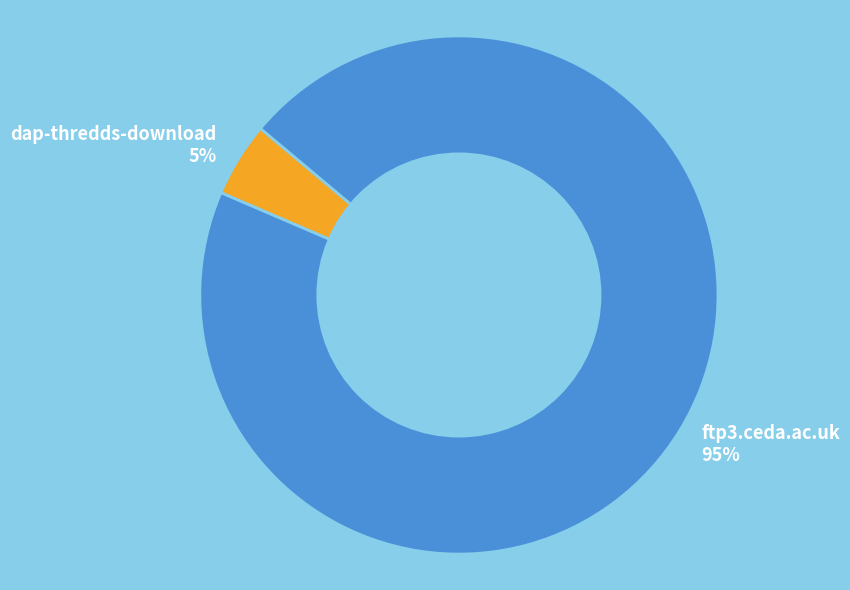

What is the largest slice in the pie chart?

ftp3.ceda.ac.uk